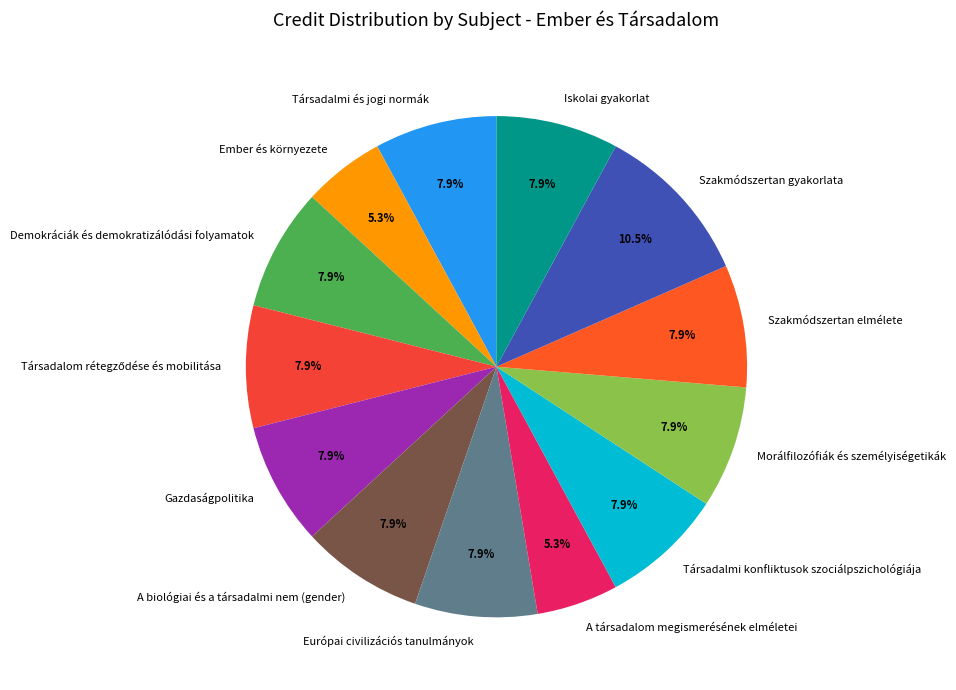

Combined, what portion of the pie is Társadalmi és jogi normák and Morálfilozófiák és személyiségetikák?

15.8%